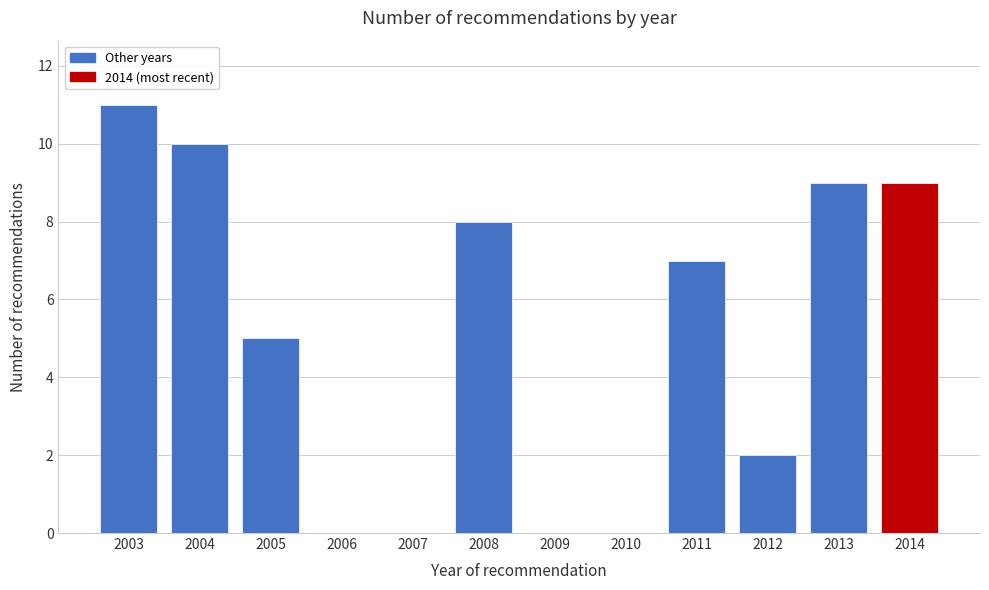

Reading left to right, extract all data points from this chart.

2003=11	2004=10	2005=5	2006=0	2007=0	2008=8	2009=0	2010=0	2011=7	2012=2	2013=9	2014=9